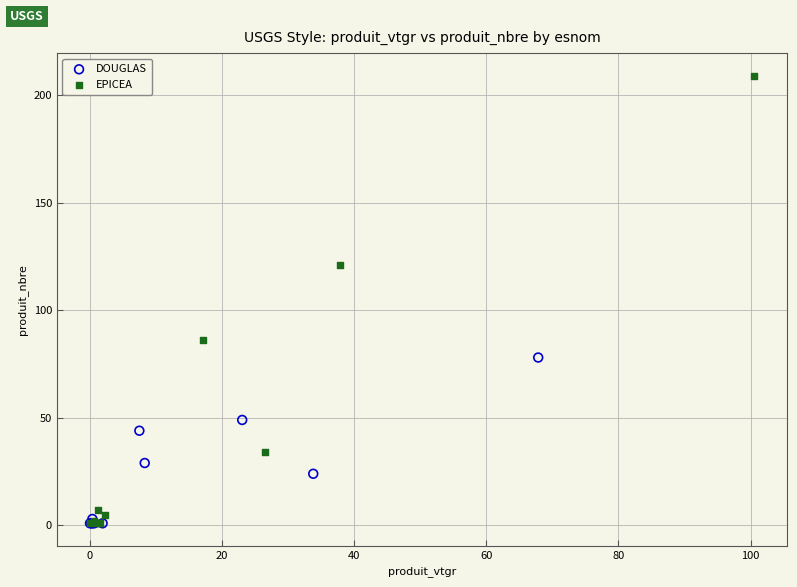

What are all the series names shown in the legend?

DOUGLAS, EPICEA